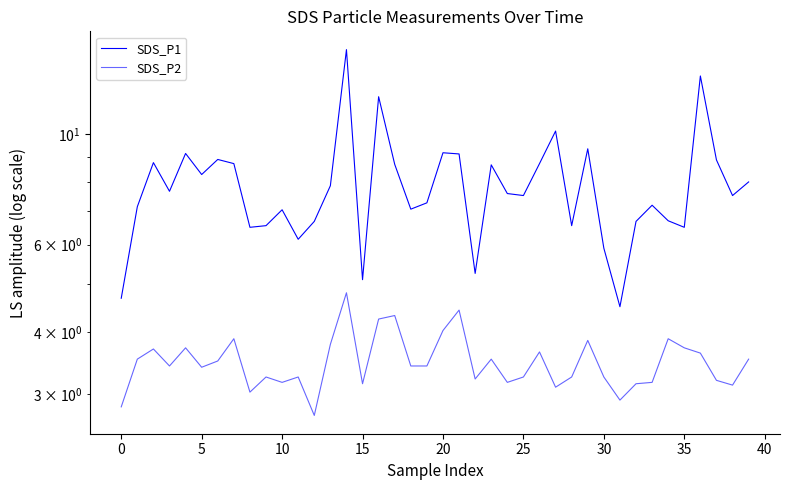

Rank the series at 33 from lowest to highest value.

SDS_P2, SDS_P1